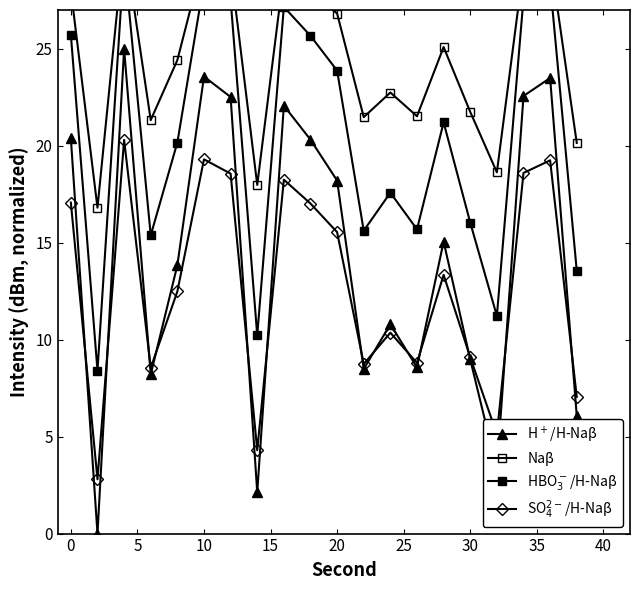

Is it true that SO$_4^{2-}$/H-Naβ equals 5.3 at 15?

False